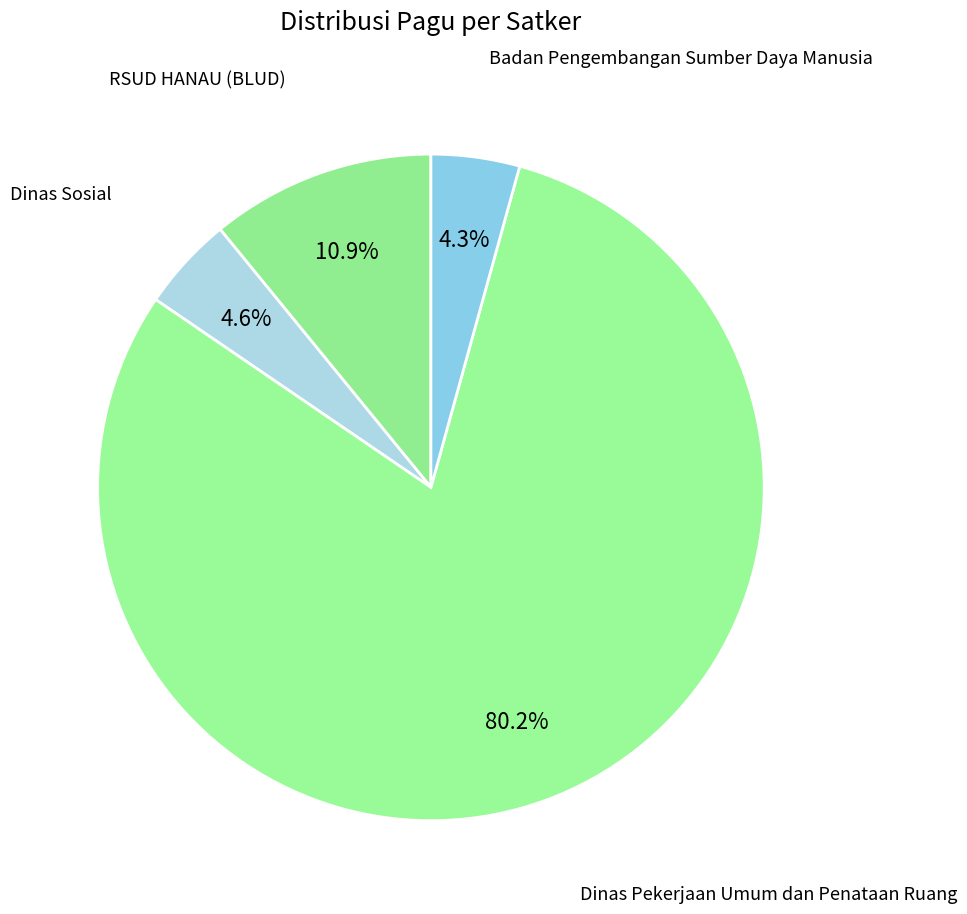

Combined, what portion of the pie is Badan Pengembangan Sumber Daya Manusia and RSUD HANAU (BLUD)?

15.2%